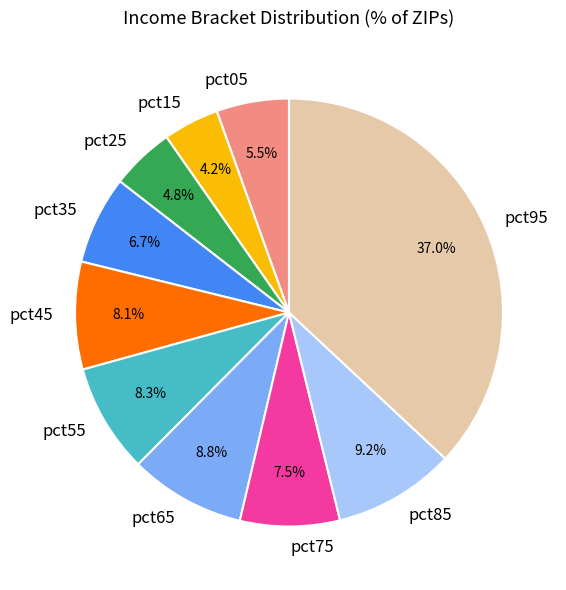

True or false: pct95 accounts for 37% of the total.

True